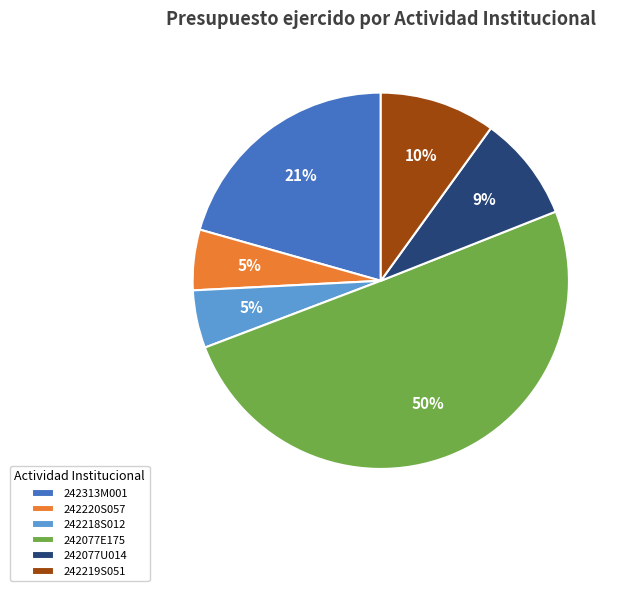

Combined, do 242077U014 and 242313M001 account for over 50%?

No